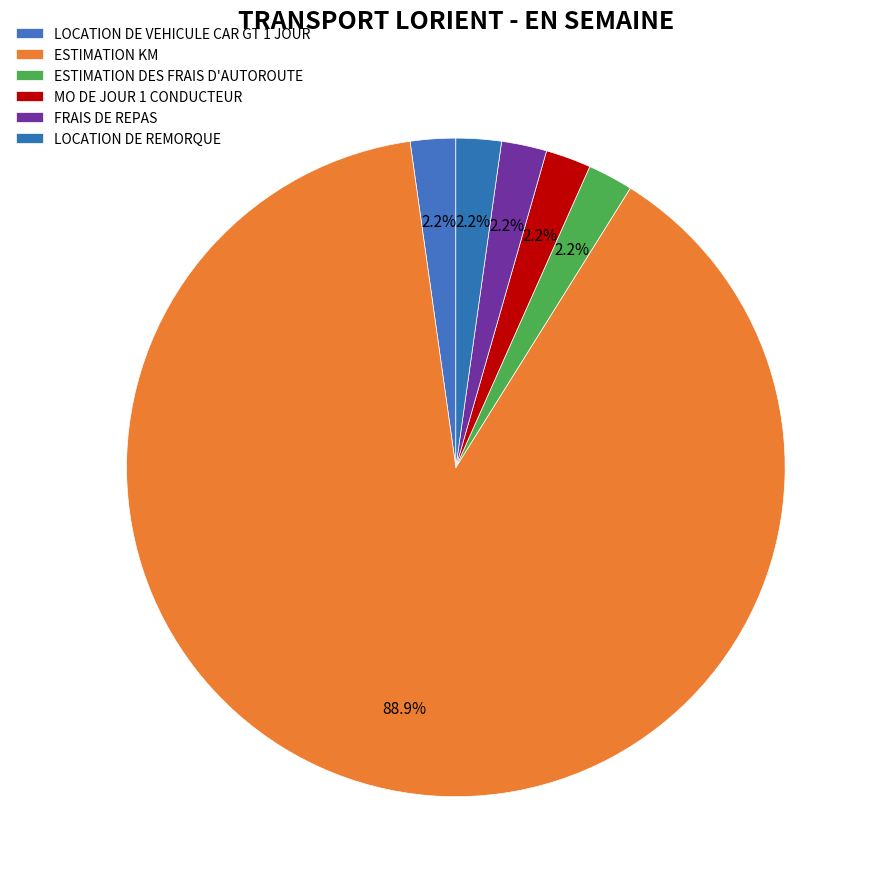

To the nearest percent, what percentage of the pie is ESTIMATION DES FRAIS D'AUTOROUTE?

2%